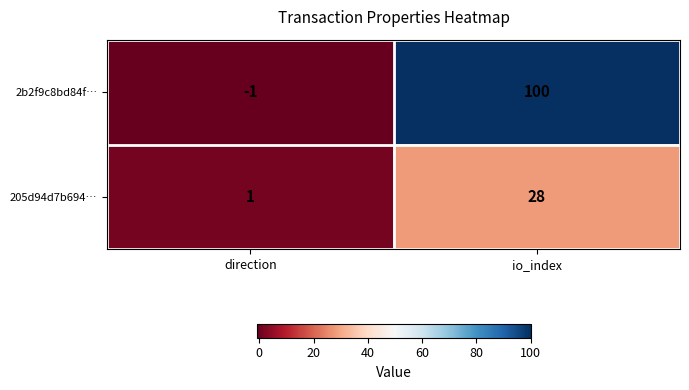

What is the sum of all 2b2f9c8bd84f… values?

99